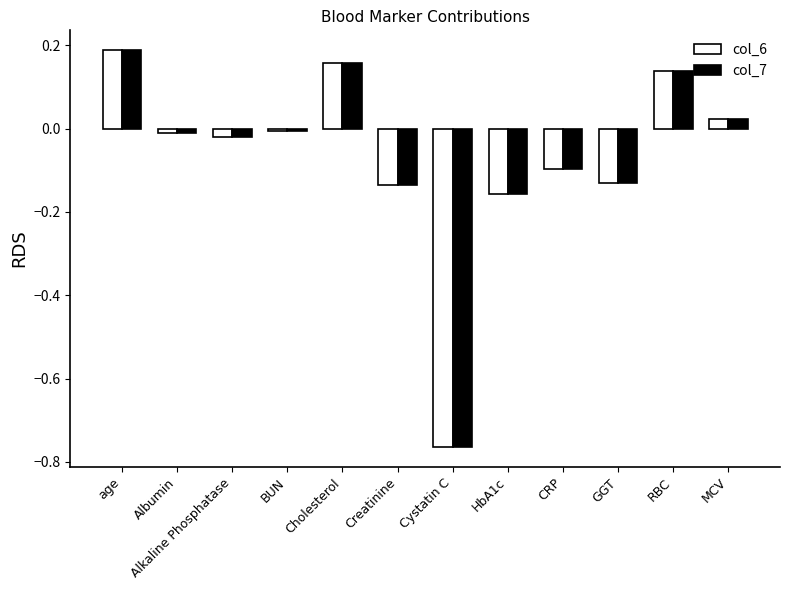

The value of col_7 at Alkaline Phosphatase is -0.0. True or false?

True